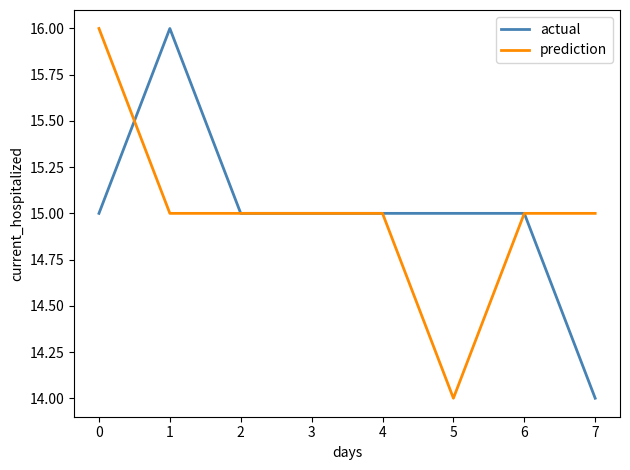

What is the total value across all series at 1?

31